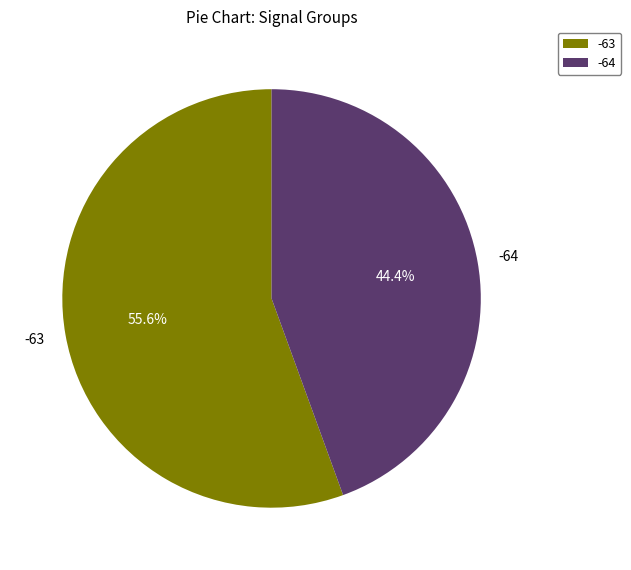

Does any single category account for the majority?

Yes